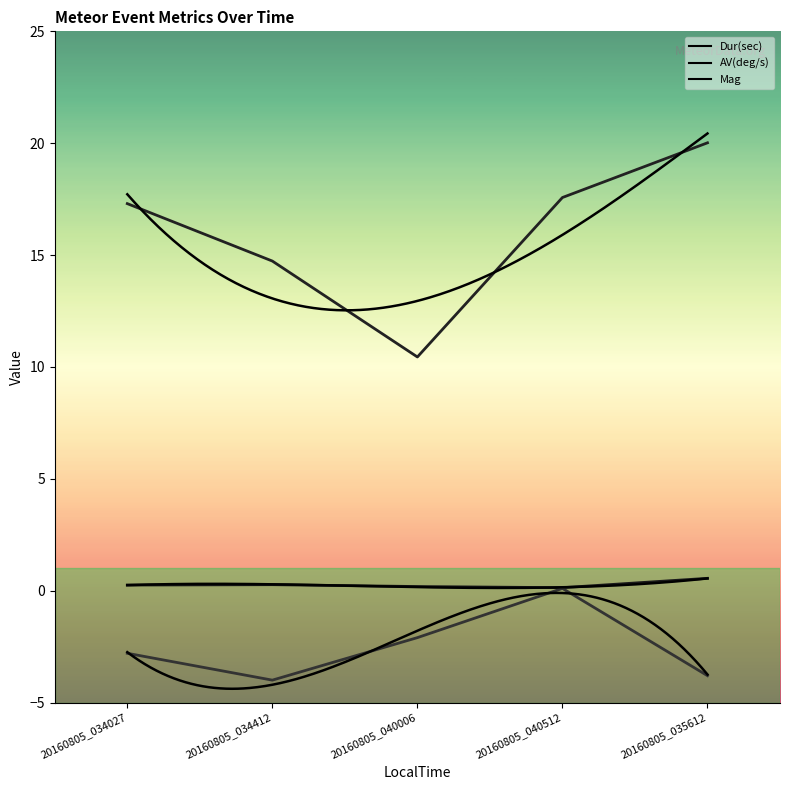

Reading left to right, transcribe all the data shown in this chart.

Dur(sec): 20160805_034027=0.2	20160805_034412=0.3	20160805_040006=0.2	20160805_040512=0.1	20160805_035612=0.6
AV(deg/s): 20160805_034027=17.3	20160805_034412=14.7	20160805_040006=10.4	20160805_040512=17.6	20160805_035612=20.0
Mag: 20160805_034027=-2.8	20160805_034412=-4.0	20160805_040006=-2.1	20160805_040512=0.1	20160805_035612=-3.8